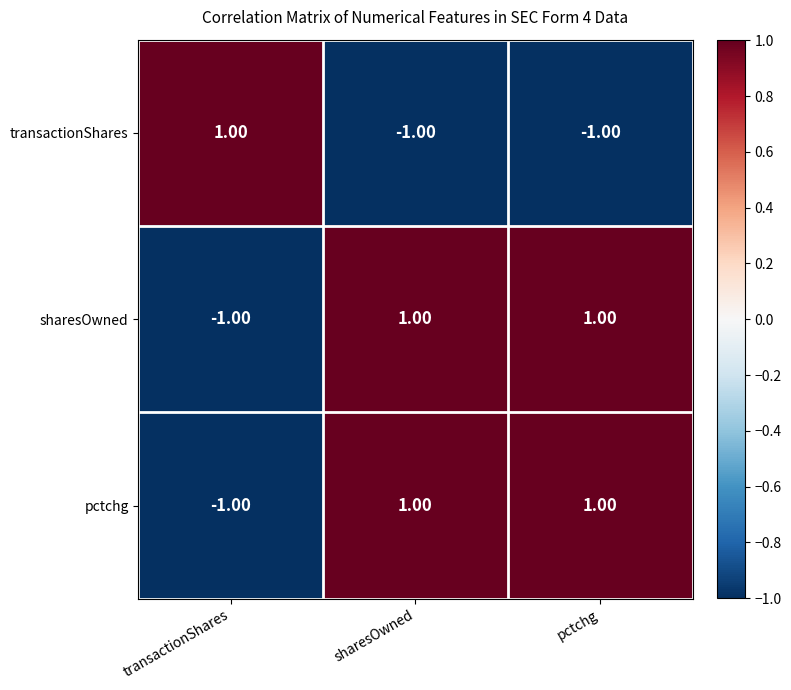

How many distinct data groups are displayed?

3